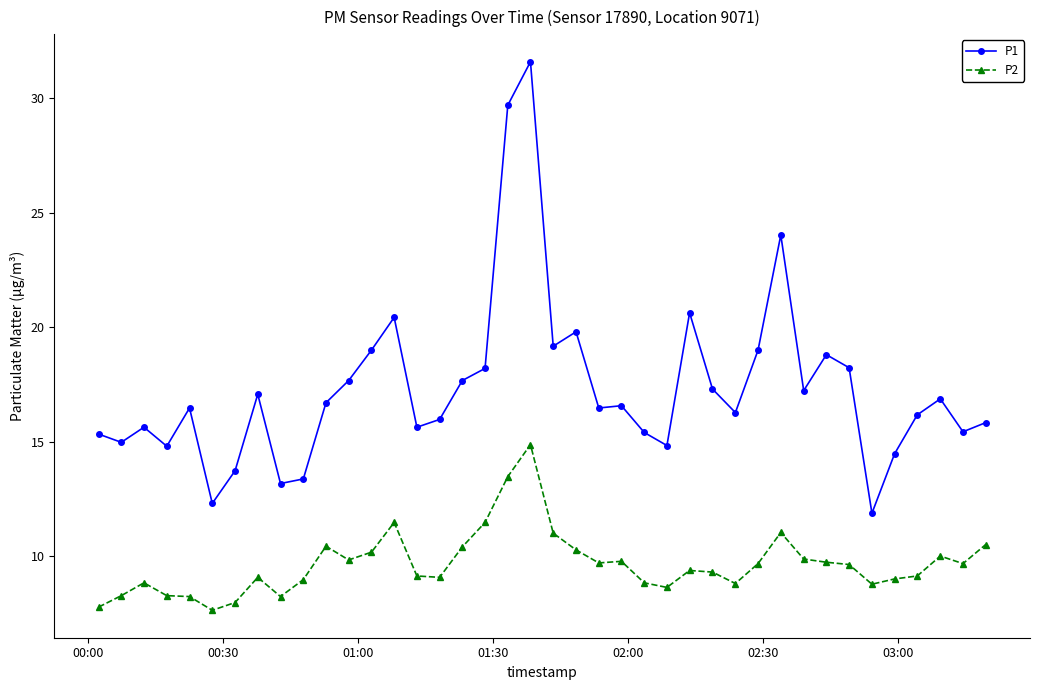

True or false: P2 and P1 intersect in this chart.

False